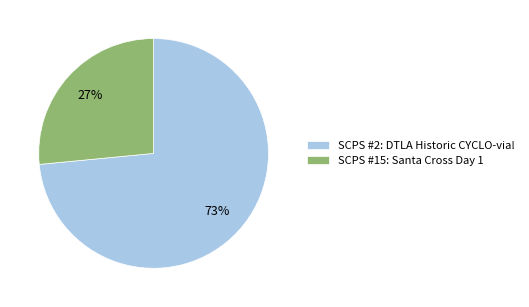

To the nearest percent, what percentage of the pie is SCPS #15: Santa Cross Day 1?

27%